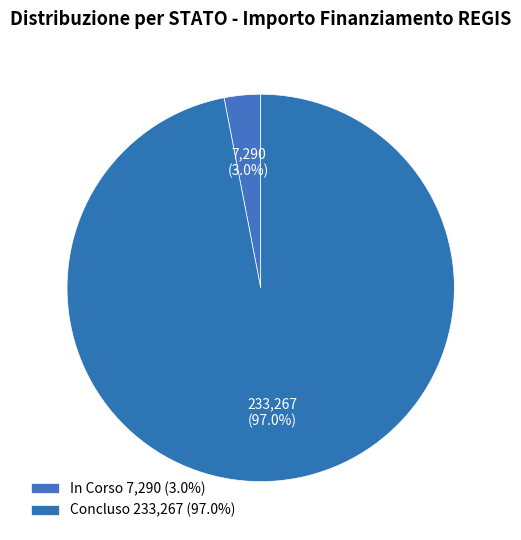

Count the number of slices in the pie.

2